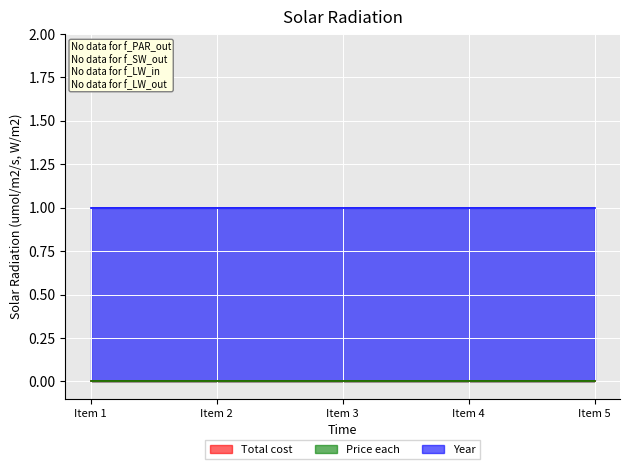

Which label corresponds to the largest value in the chart?

Item 1